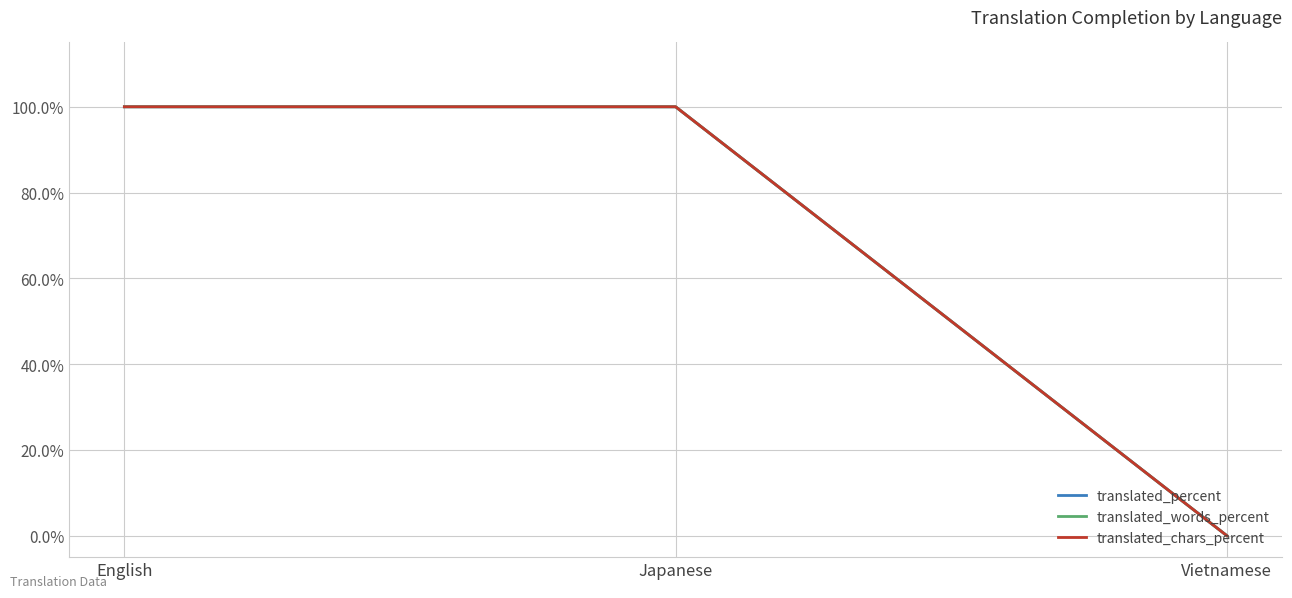

At which label is translated_percent closest to 50?

English